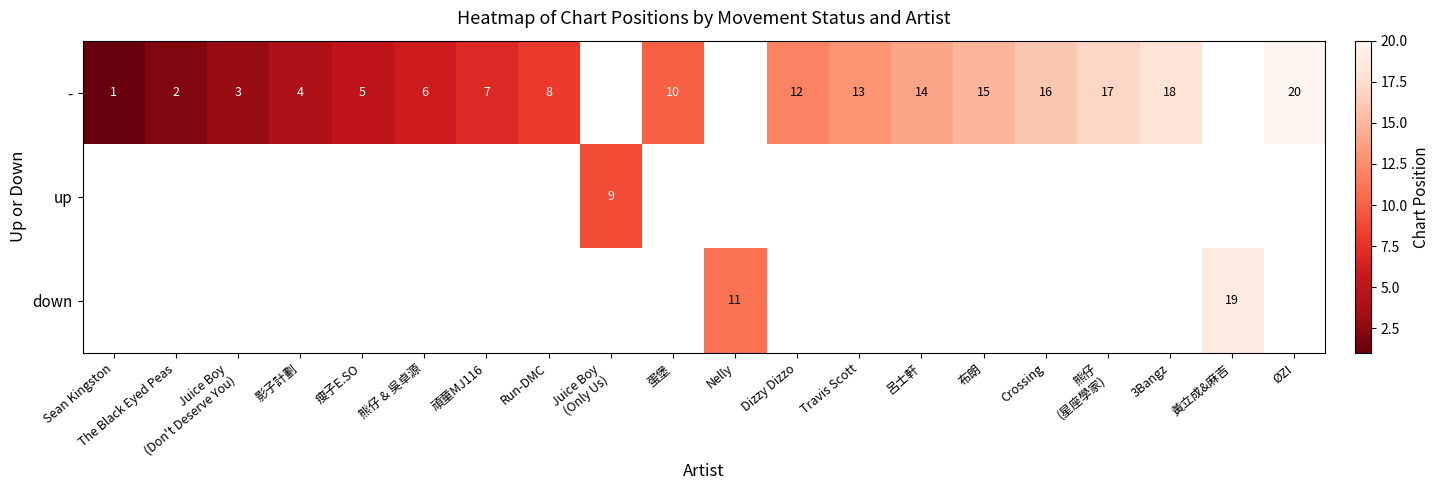

How many distinct data groups are displayed?

3